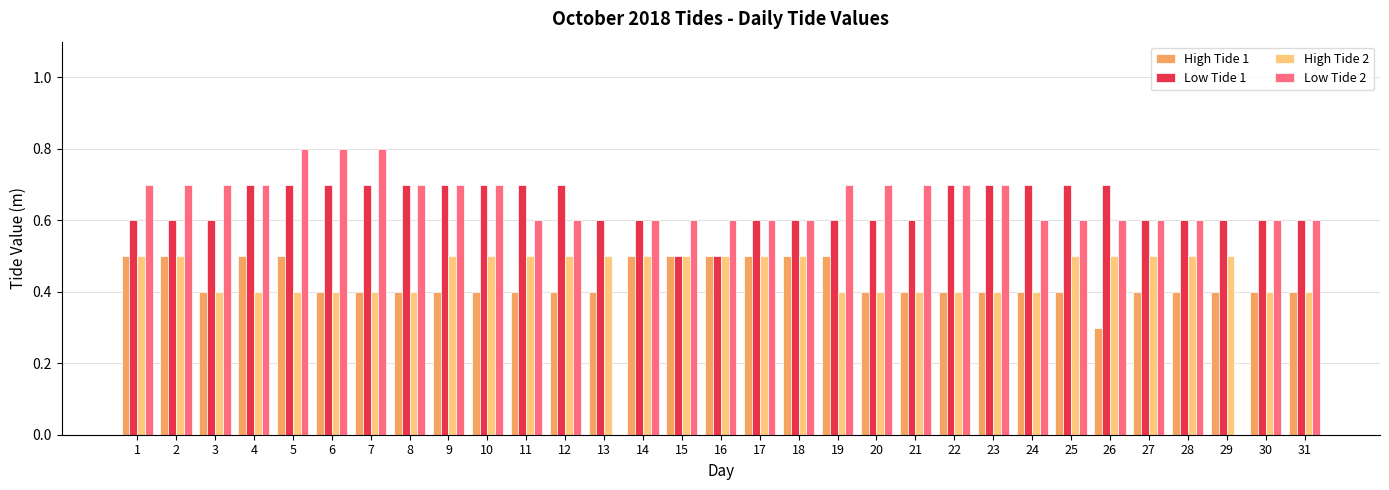

What is the sum of all High Tide 1 values?

13.3